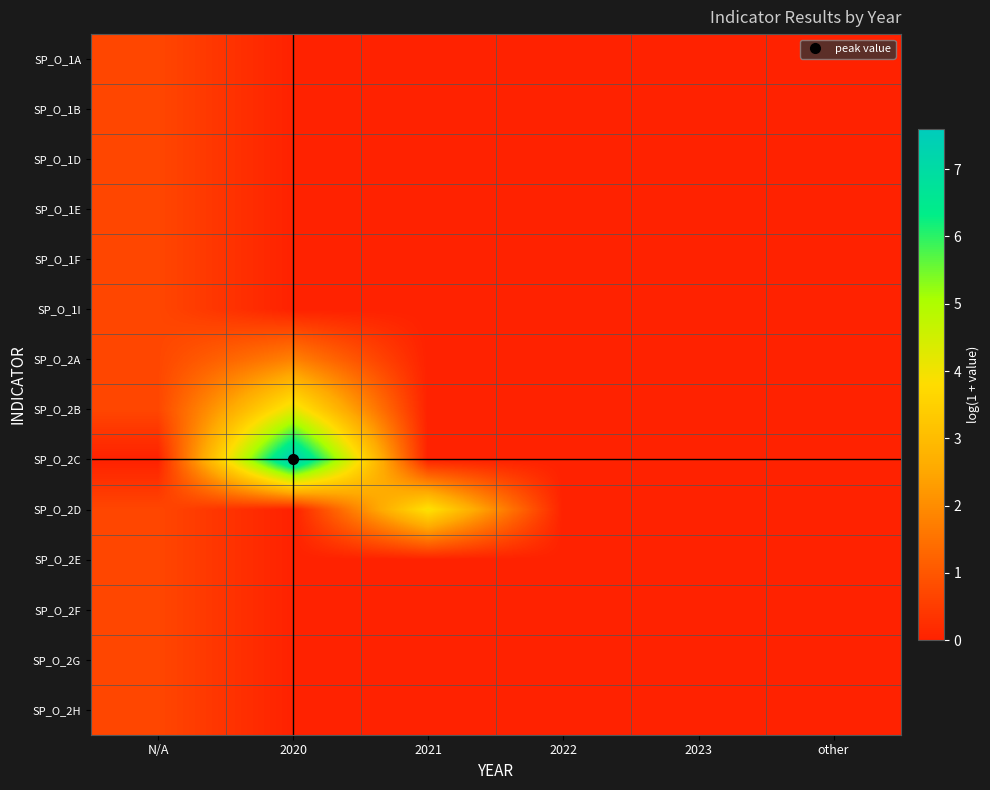

At which category is the sum across all series the highest?

2020